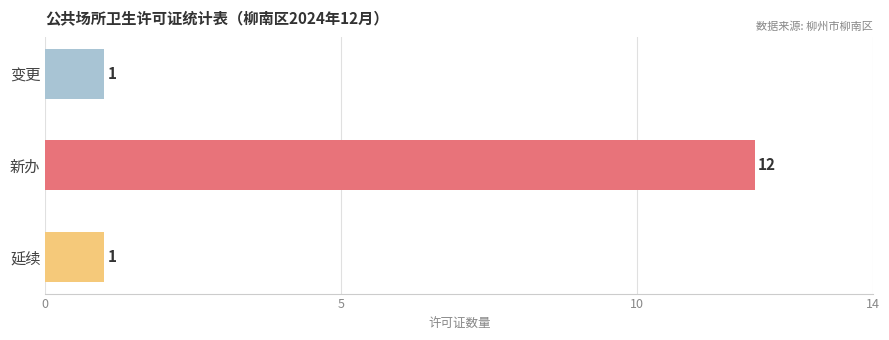

Read the value at 新办, to the nearest 5.

10